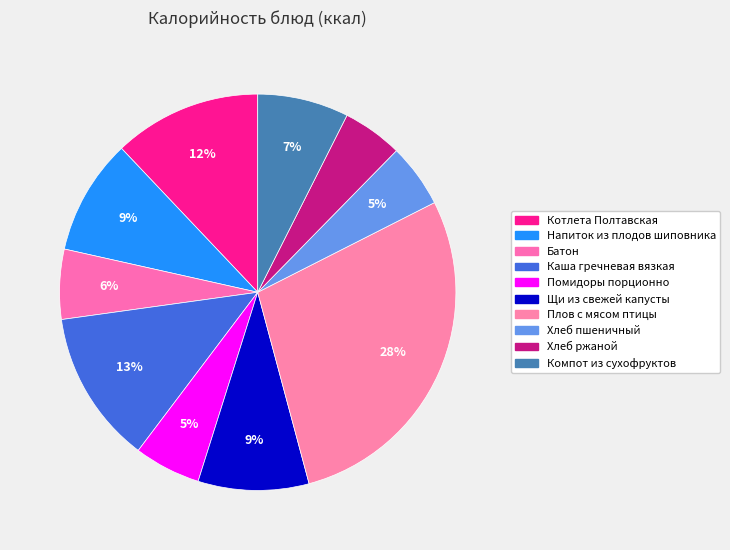

What is the total percentage of Батон and Хлеб ржаной?

10.6%